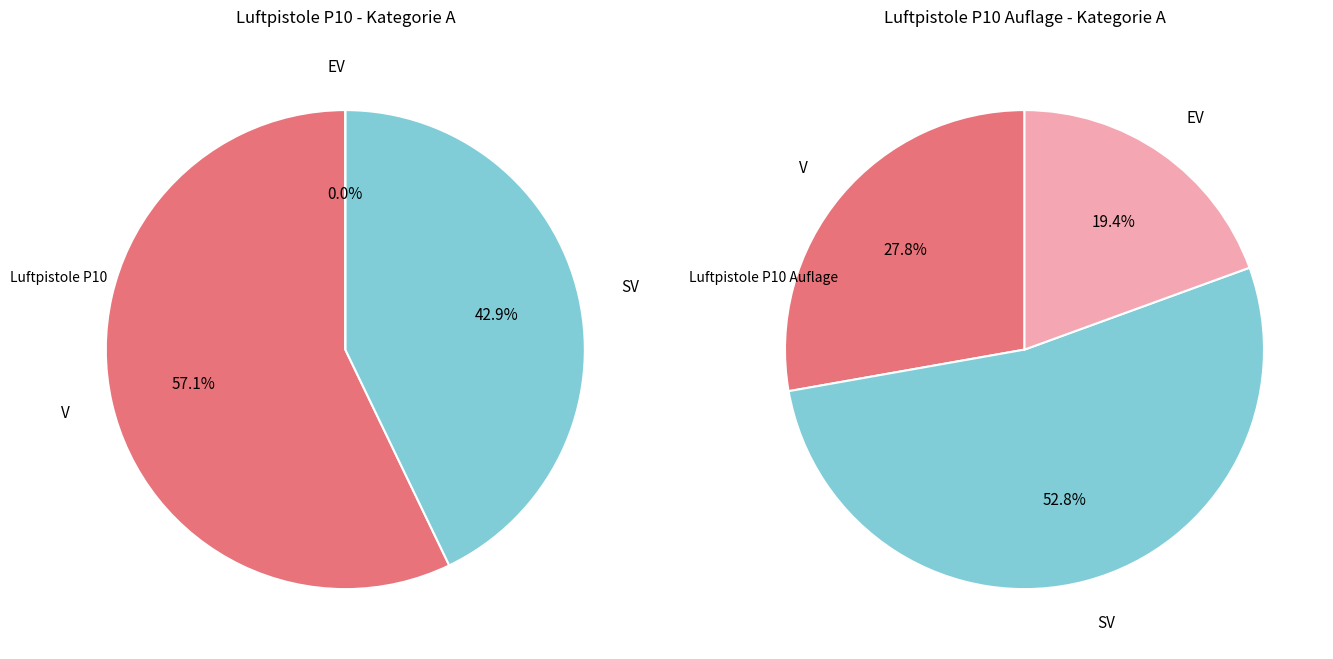

To the nearest percent, what percentage of the pie is V?

57%